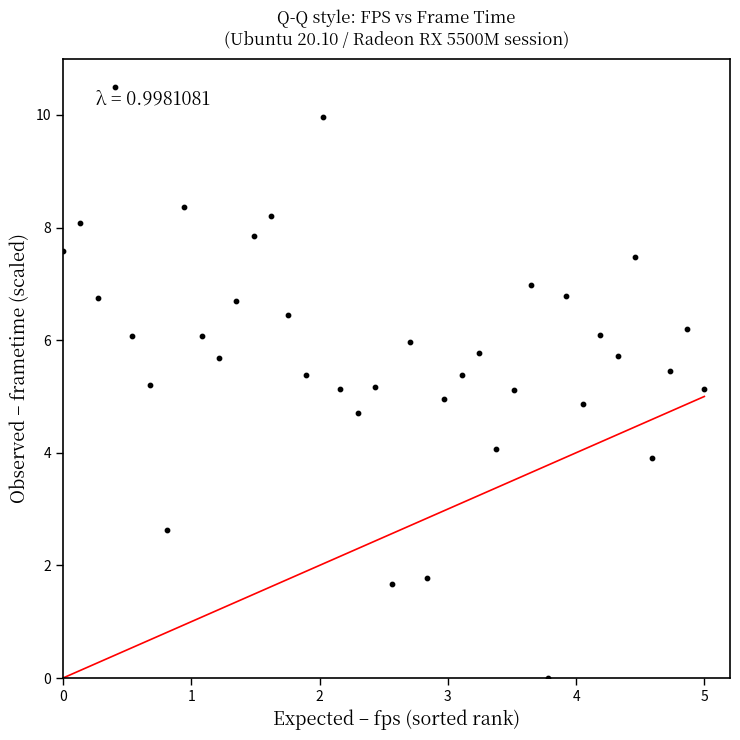

What is the range of Y values (max minus min)?

10.5